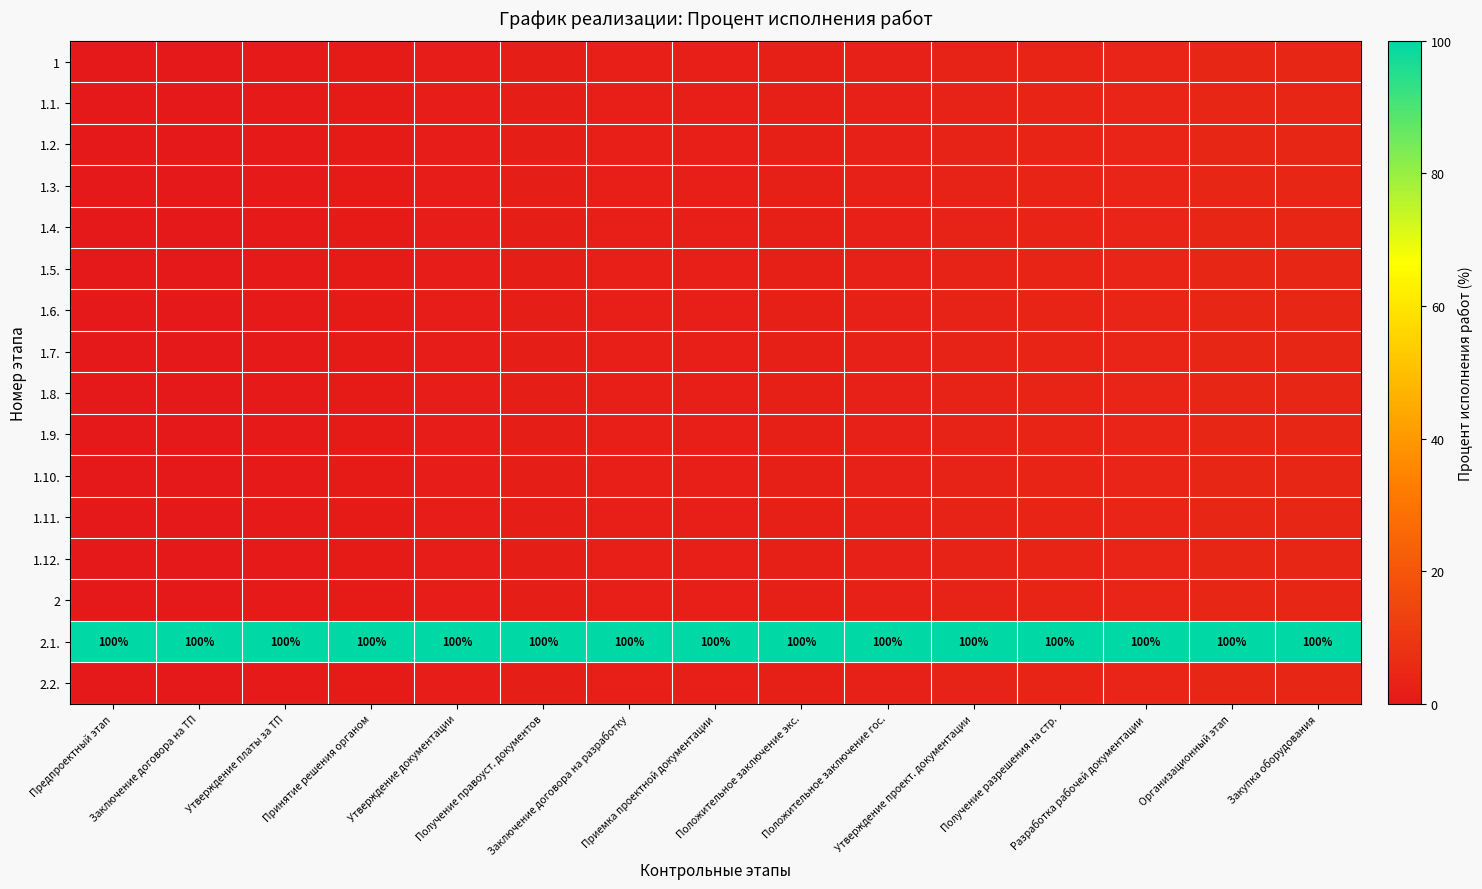

The value of 1.5. at Заключение договора на разработку is 2.0. True or false?

True